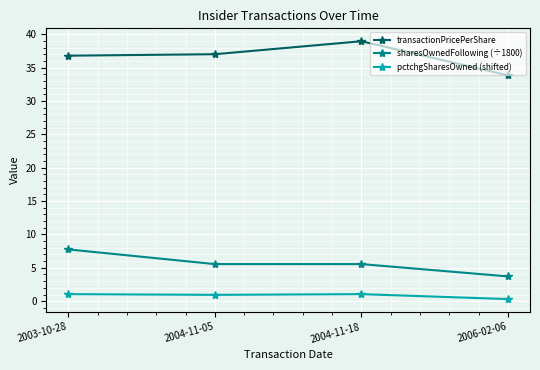

At how many categories does at least one series exceed 23?

4